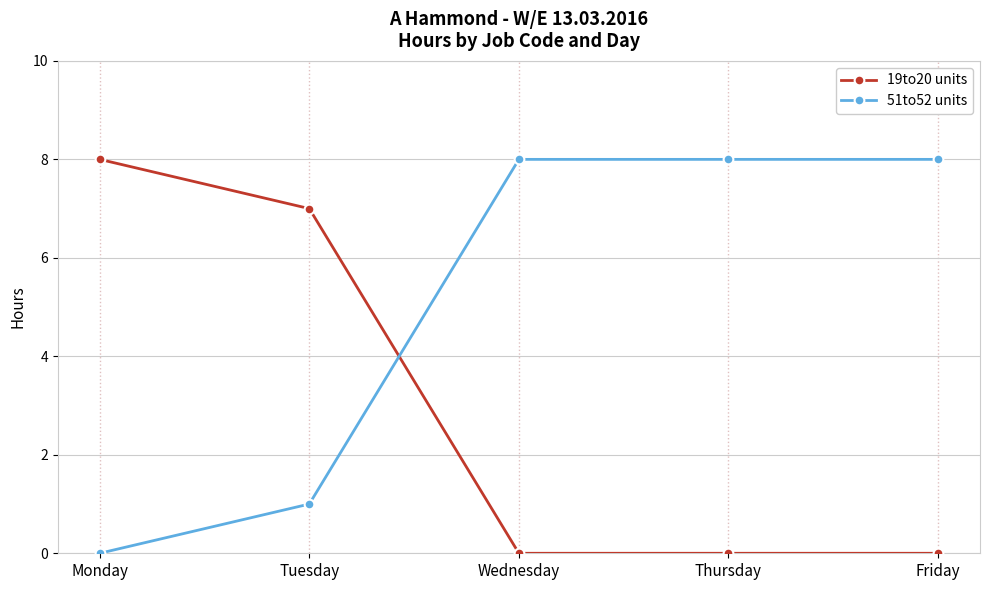

What is the greatest value displayed?

8